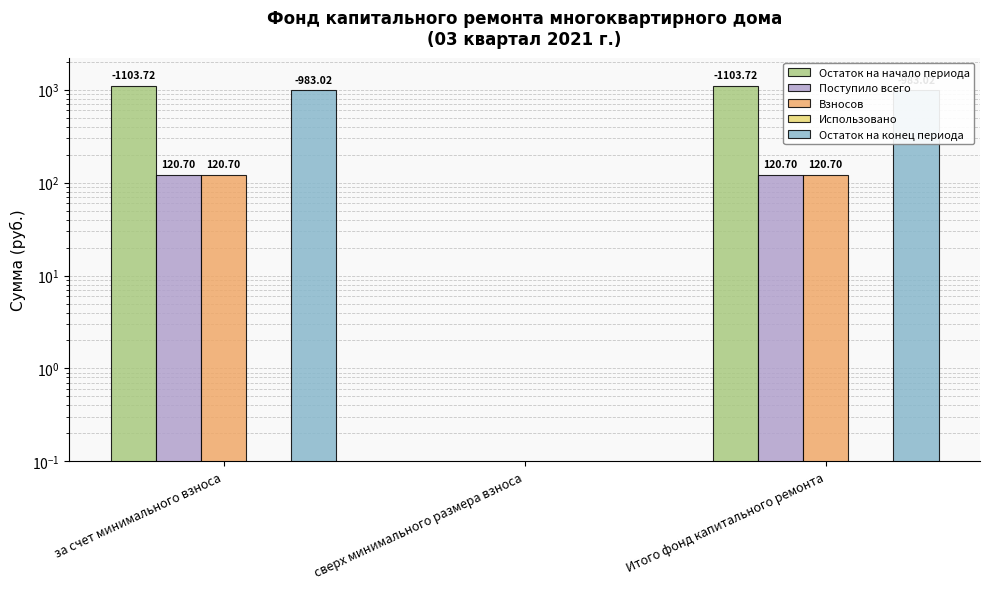

Is the value of Поступило всего at за счет минимального взноса greater than the value of Взносов at за счет минимального взноса?

No